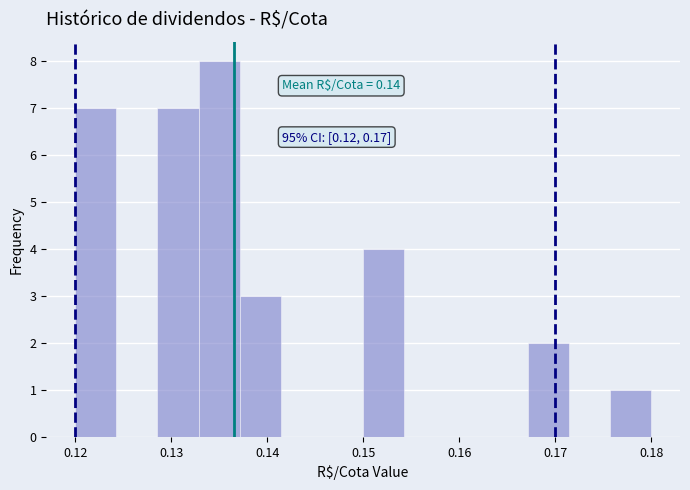

Over which range of the x-axis is the bar tallest?

0.133 to 0.137